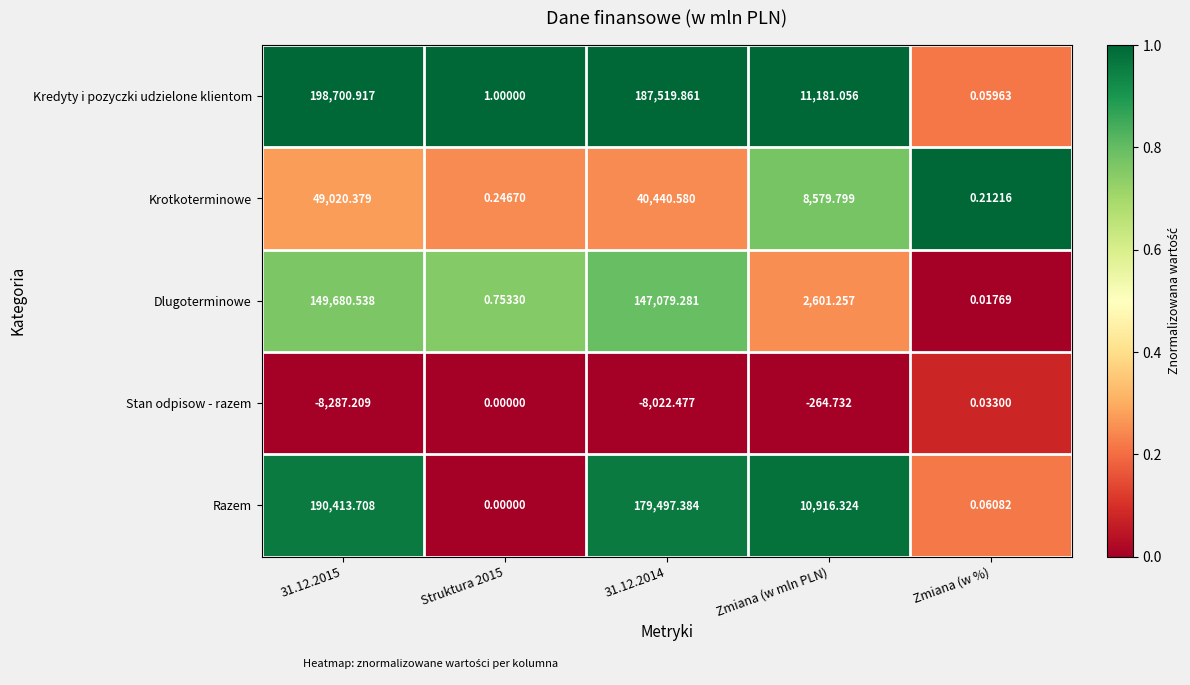

At which category is the sum across all series the highest?

31.12.2015